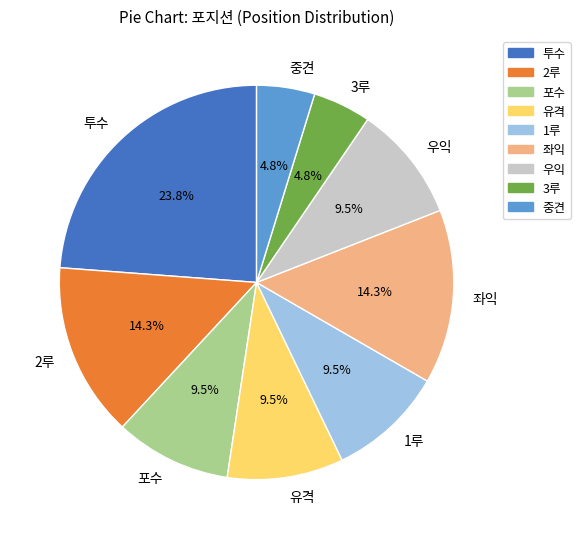

Is it true that 투수 is 38% of the pie?

False